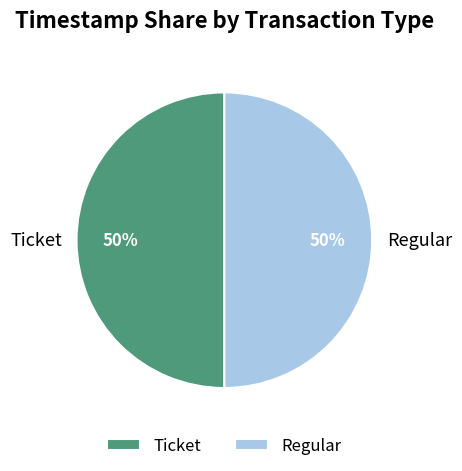

What is the ratio of the value at Regular to the value at Ticket?

1.0